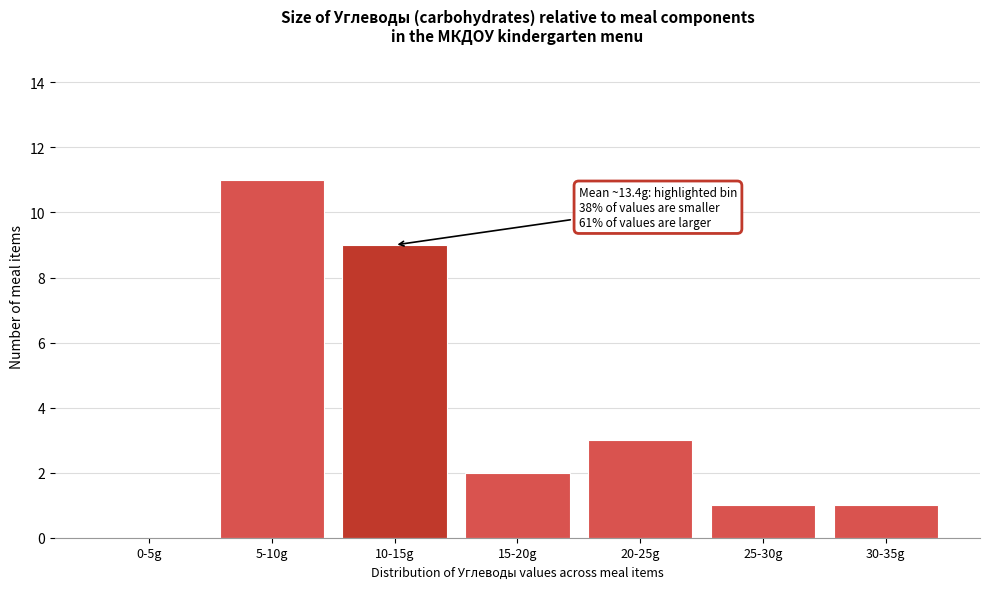

Reading left to right, list all the values displayed in this chart.

0-5g=0	5-10g=11	10-15g=9	15-20g=2	20-25g=3	25-30g=1	30-35g=1